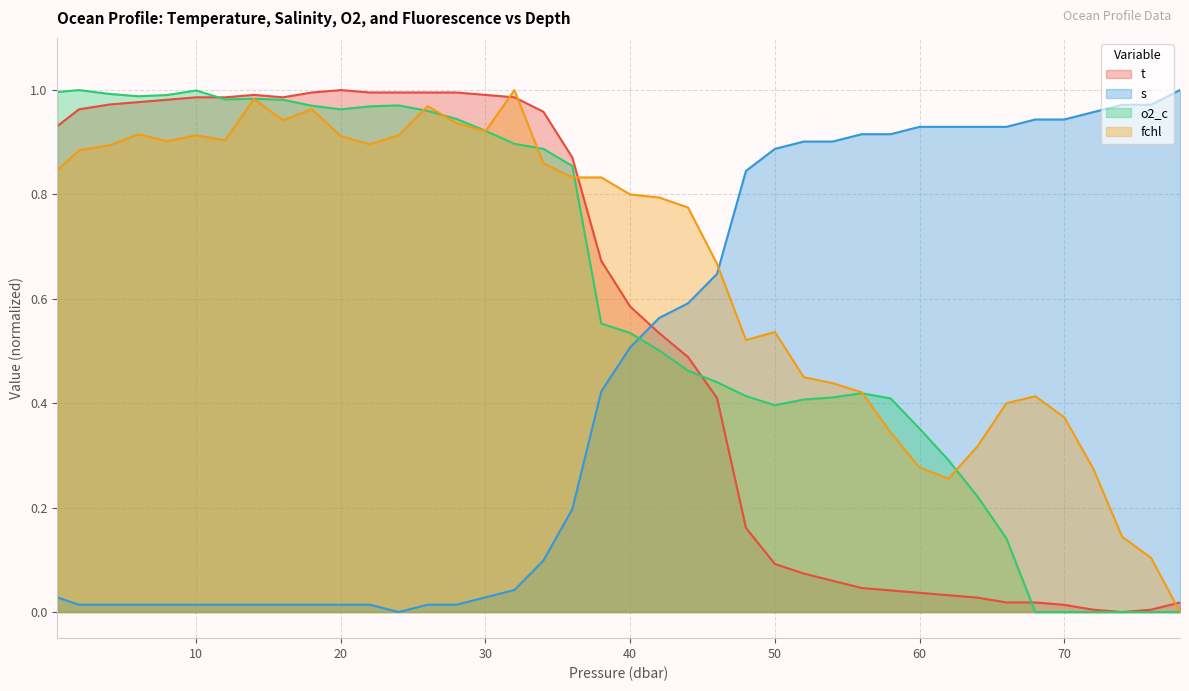

Which label corresponds to the largest value in the chart?

20.0